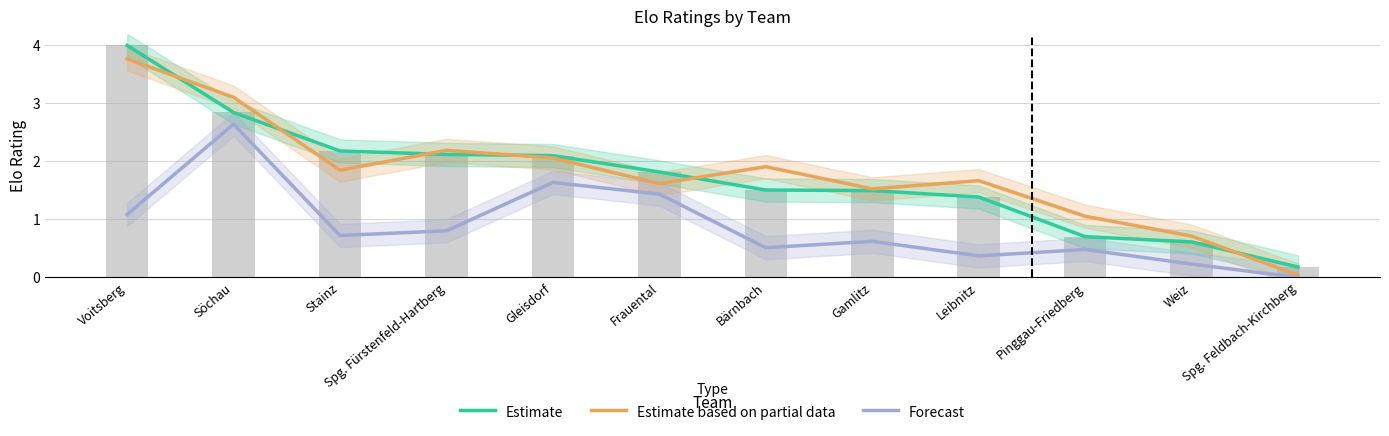

Is it true that Estimate based on partial data equals 3.8 at Voitsberg?

True